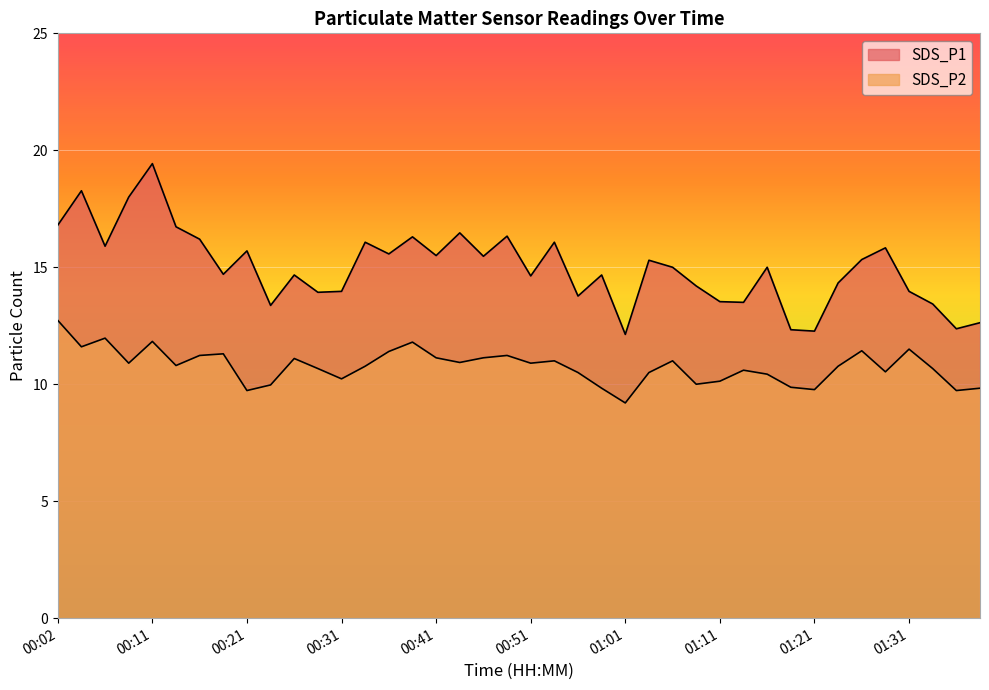

True or false: SDS_P2 and SDS_P1 intersect in this chart.

False